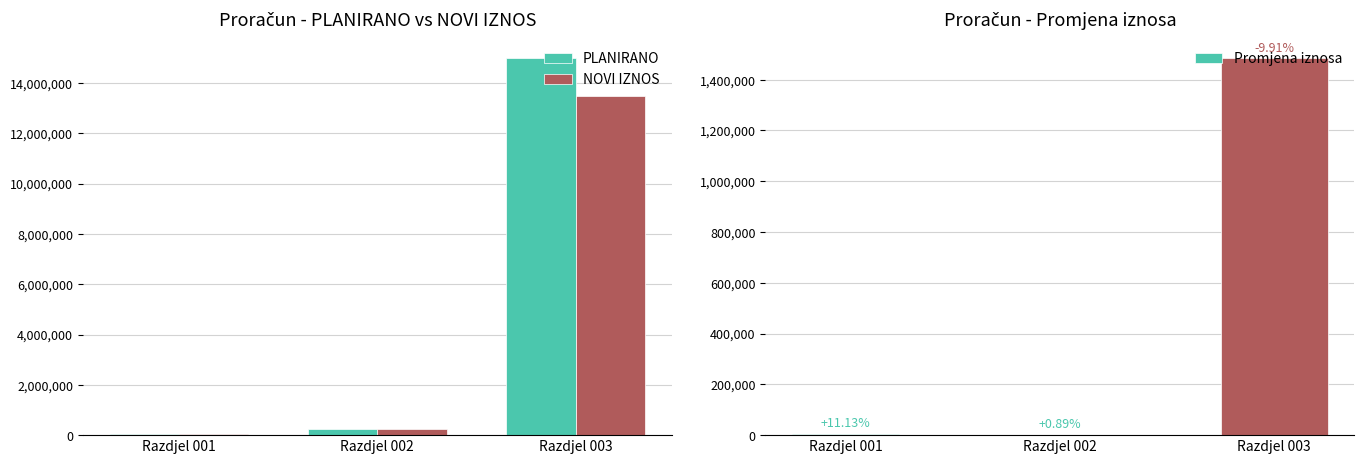

What is the sum of the PLANIRANO values at Razdjel 001 and Razdjel 003?

15037126